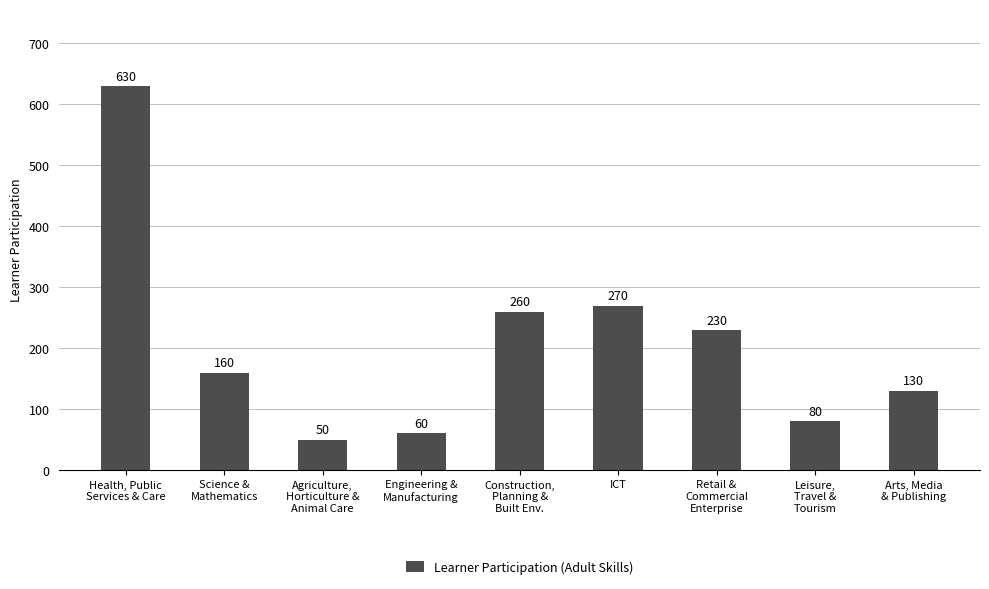

What is the change in value from Agriculture,
Horticulture &
Animal Care to Retail &
Commercial
Enterprise?

+180